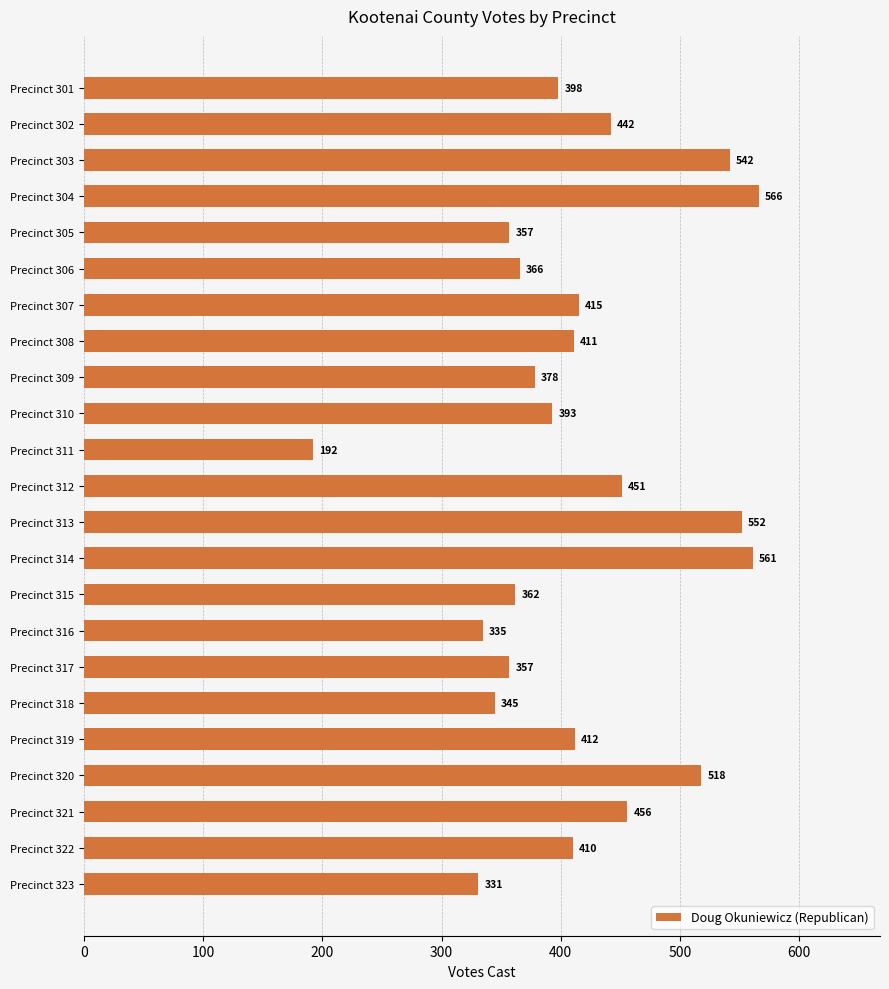

Which label corresponds to the smallest value in the chart?

Precinct 311